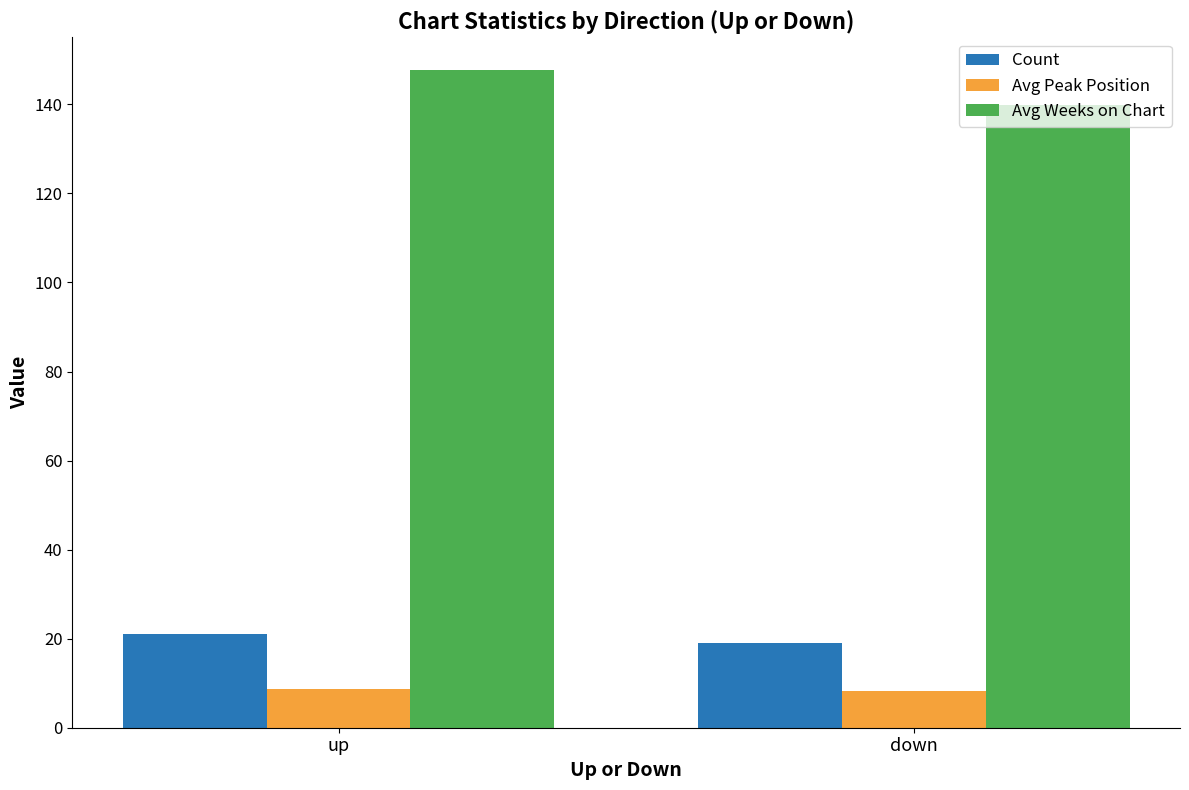

What value does the Avg Peak Position series have at up?

8.7